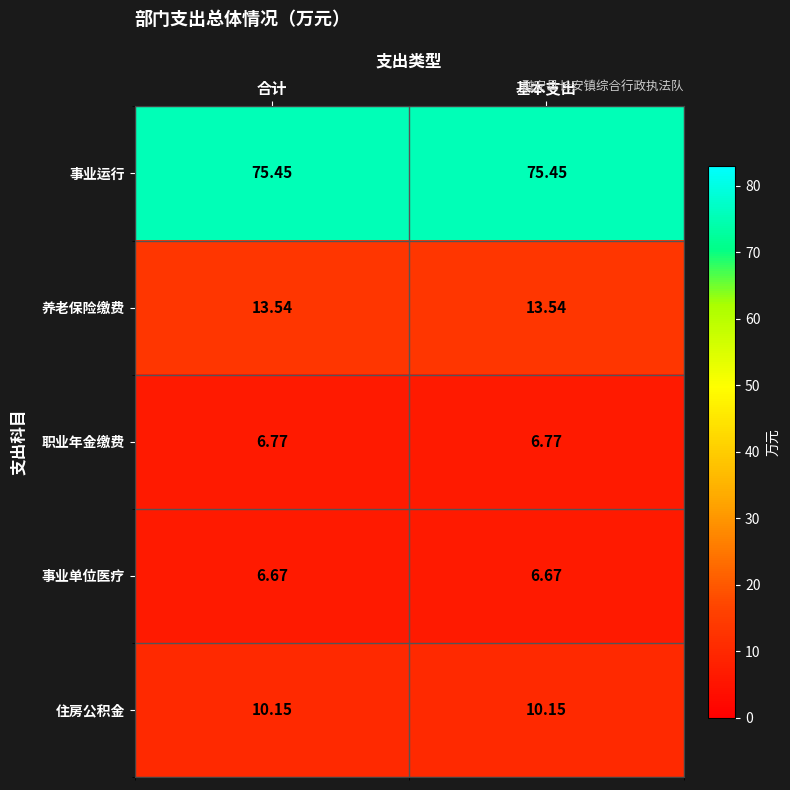

Is the value of 事业单位医疗 at 合计 greater than the value of 职业年金缴费 at 合计?

No